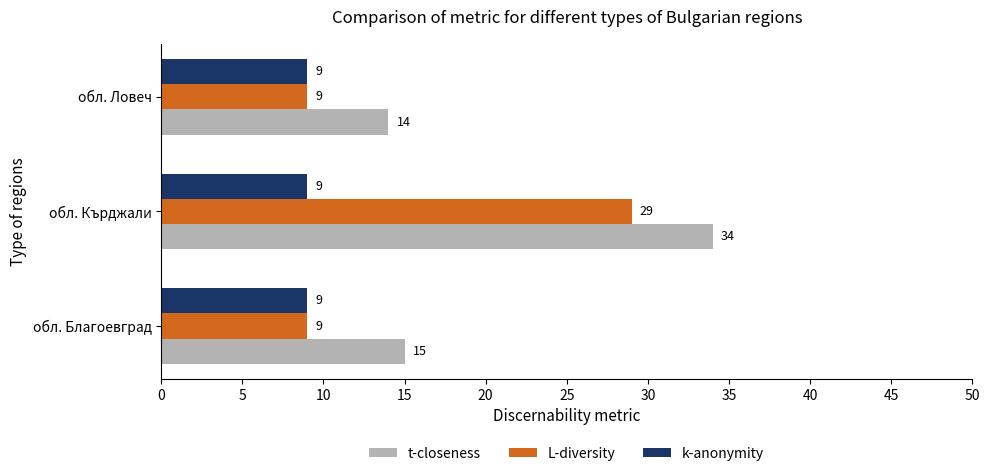

At which label is t-closeness closest to 24?

обл. Благоевград